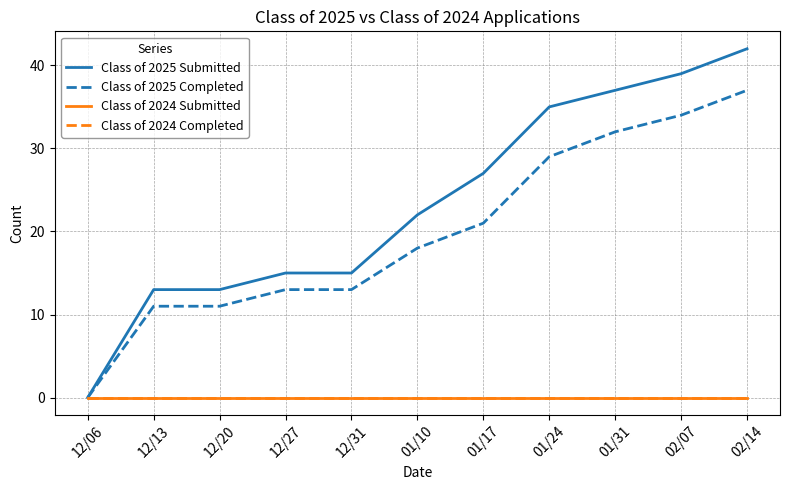

True or false: Class of 2025 Submitted and Class of 2024 Completed intersect in this chart.

False